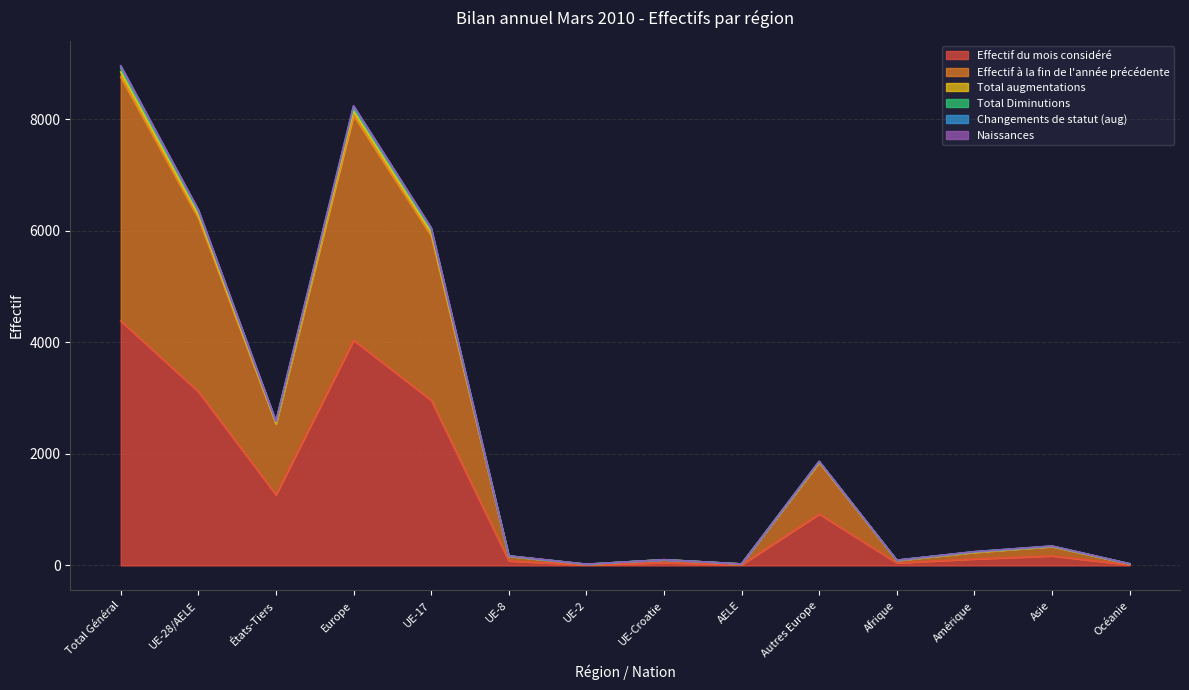

At which category does Total augmentations reach its first local valley?

États-Tiers